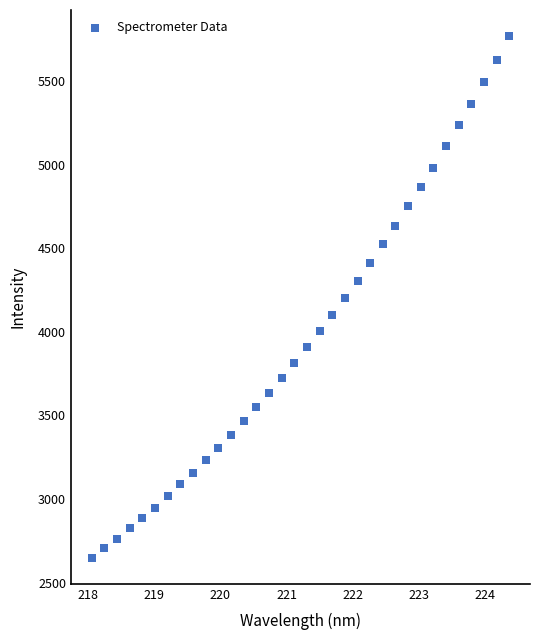

What is the range of Y values (max minus min)?

3118.9